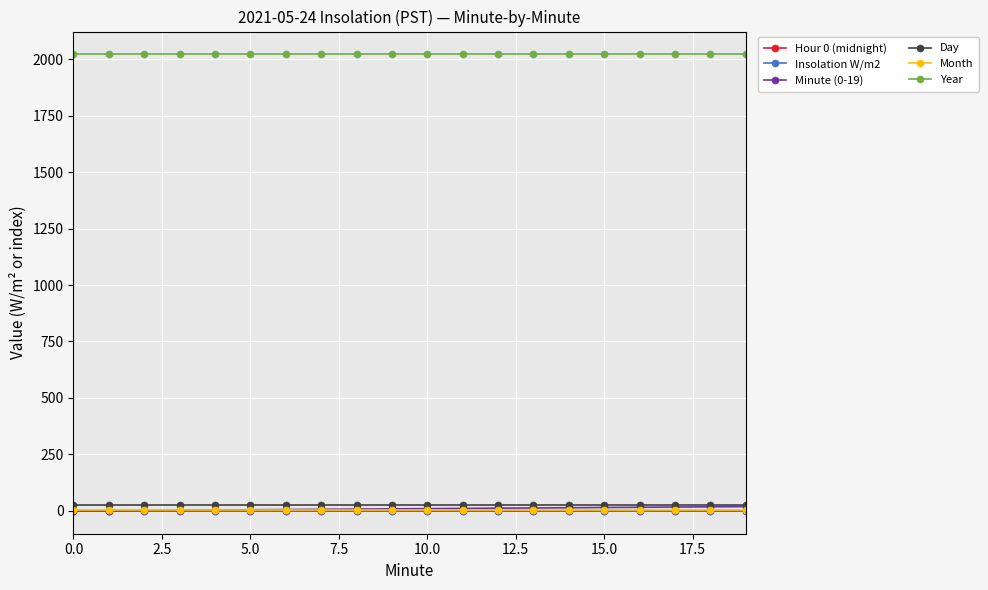

True or false: Insolation W/m2 and Minute (0-19) intersect in this chart.

False